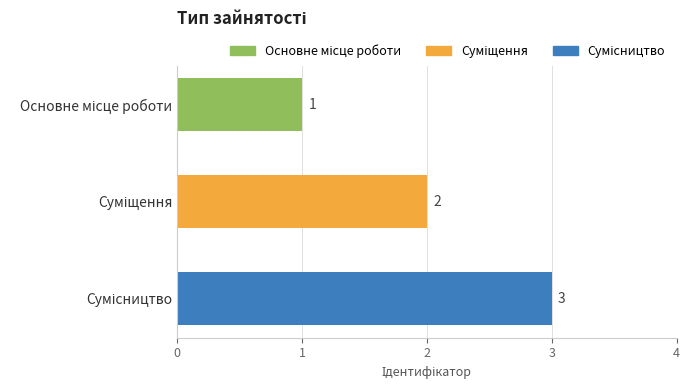

How many values are between 1 and 3?

3